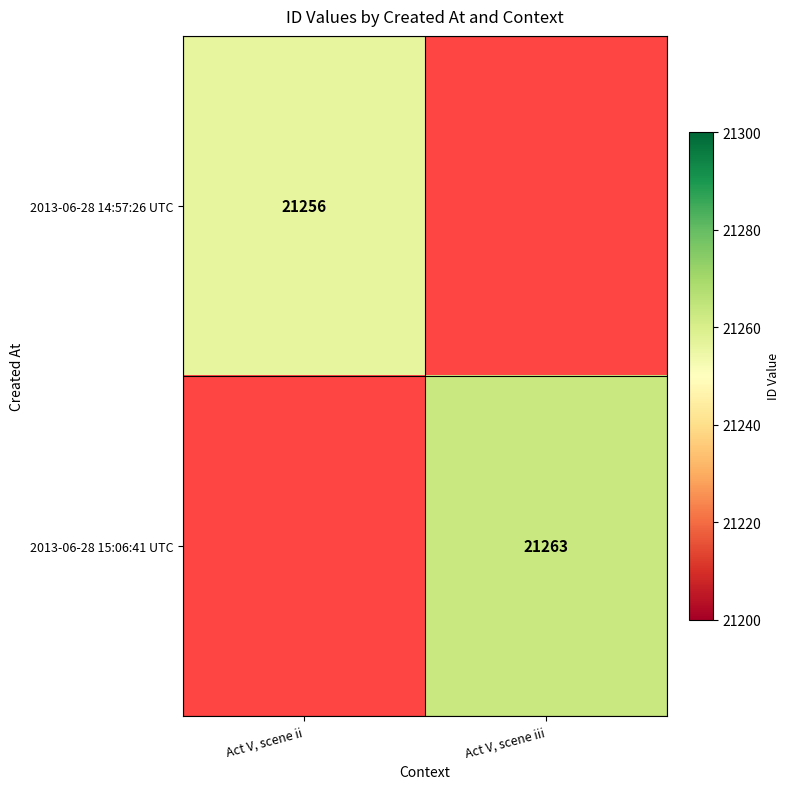

The value of 2013-06-28 15:06:41 UTC at Act V, scene iii is 34679. True or false?

False